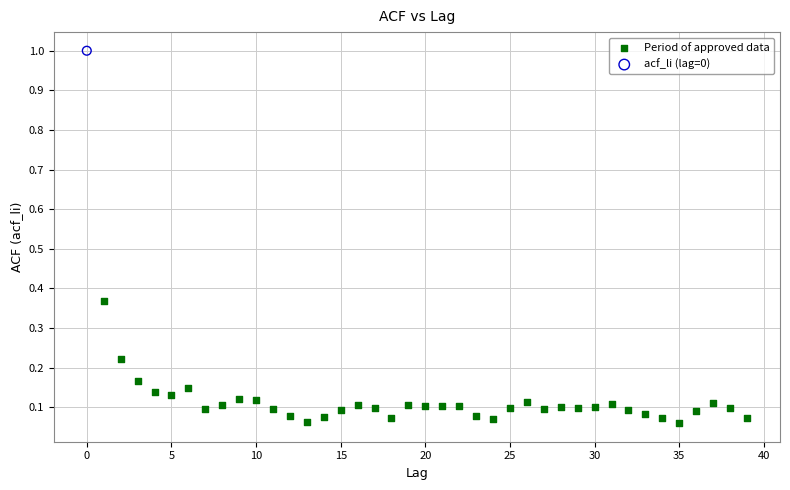

What are all the series names shown in the legend?

Period of approved data, acf_li (lag=0)